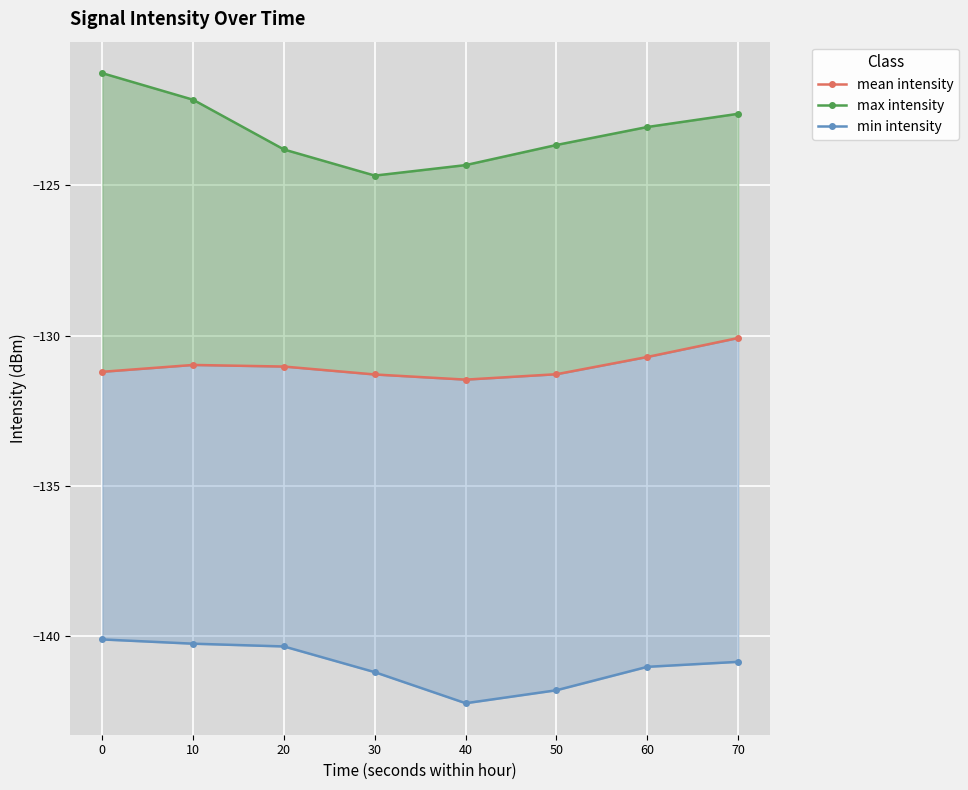

True or false: max intensity and min intensity cross at least once.

False